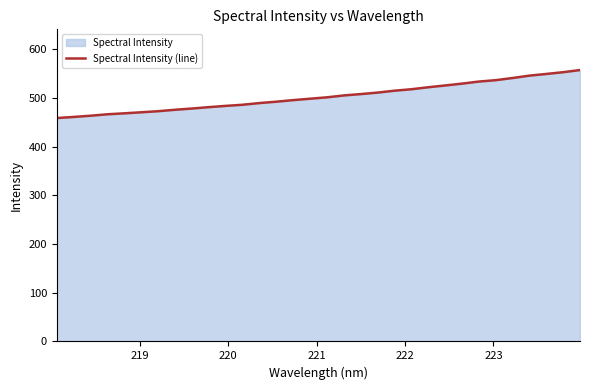

What is the difference between the maximum and minimum values?

98.5